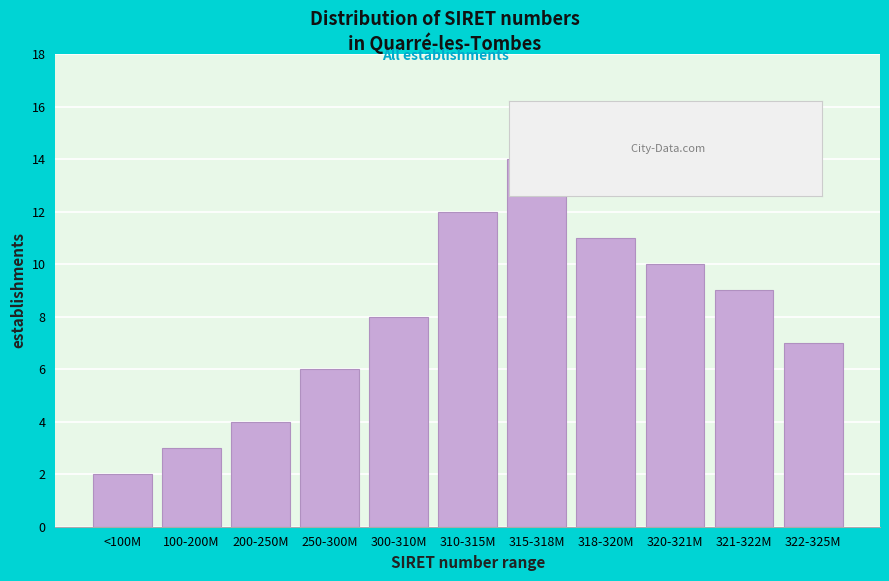

Reading left to right, list all the values displayed in this chart.

2	3	4	6	8	12	14	11	10	9	7